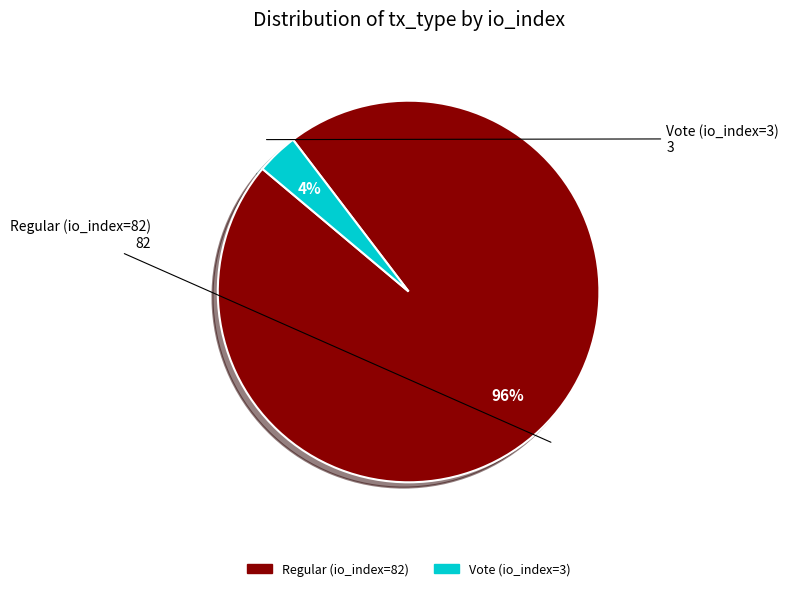

To the nearest percent, what portion does Regular (io_index=82) represent?

96%